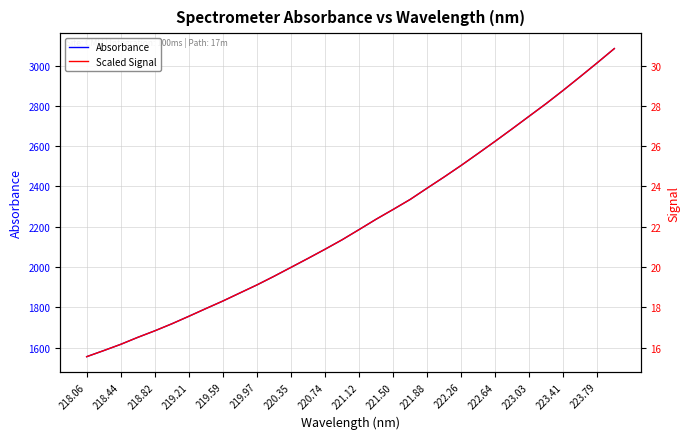

True or false: Absorbance has a value of 1051.3 at 218.82.

False